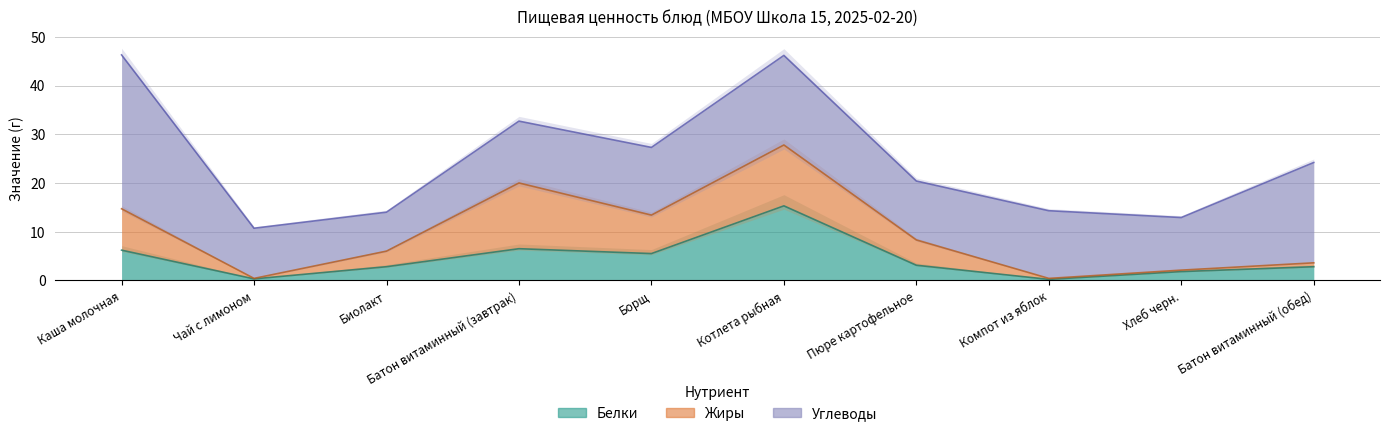

Is it true that Жиры equals 3.2 at Биолакт?

True